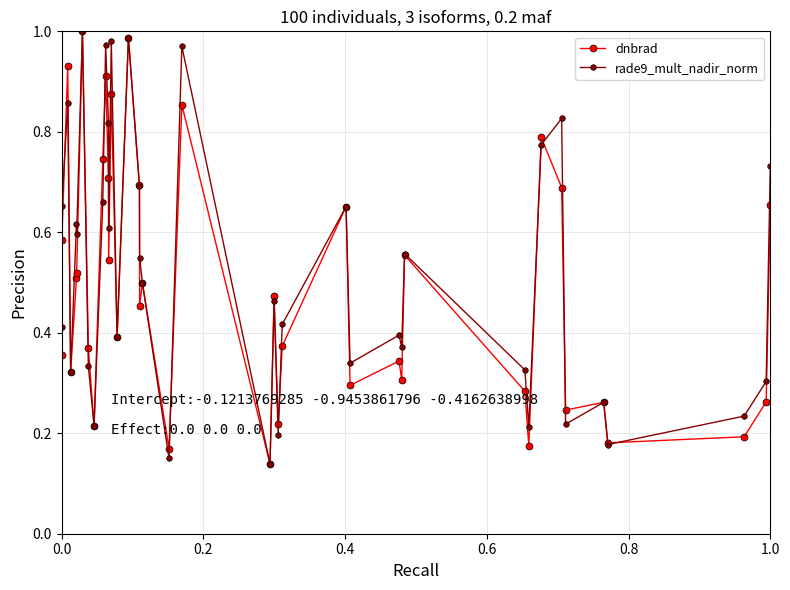

Which series has the largest total across all categories?

rade9_mult_nadir_norm